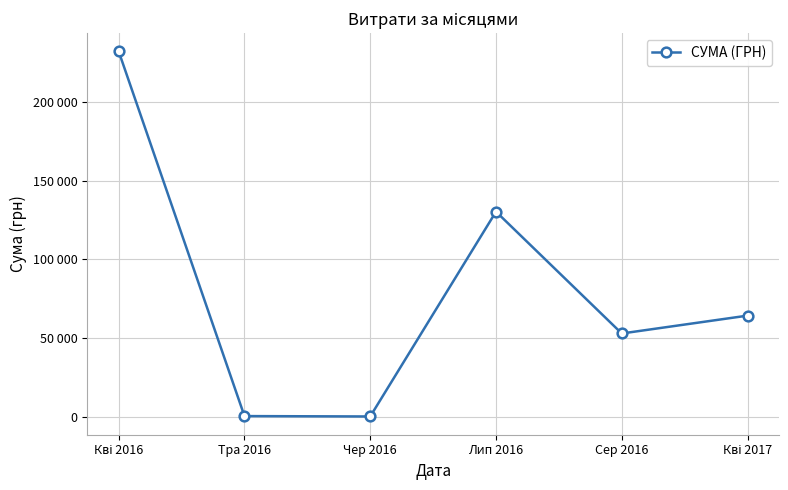

Is this an area chart (filled region under the line)?

No